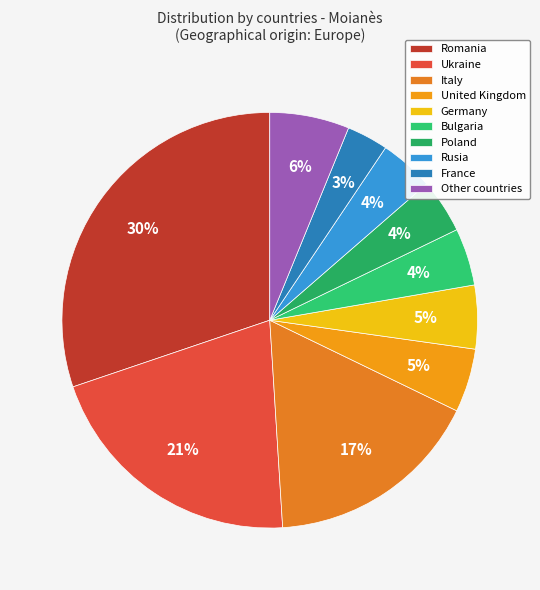

Which slice is the largest?

Romania